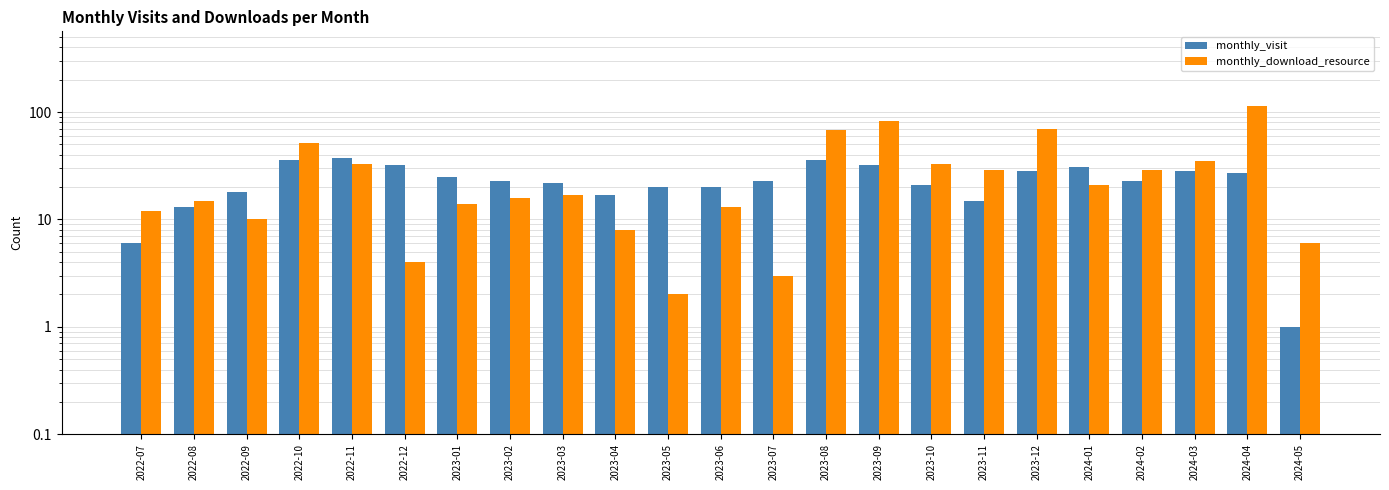

Which series has the largest total across all categories?

monthly_download_resource